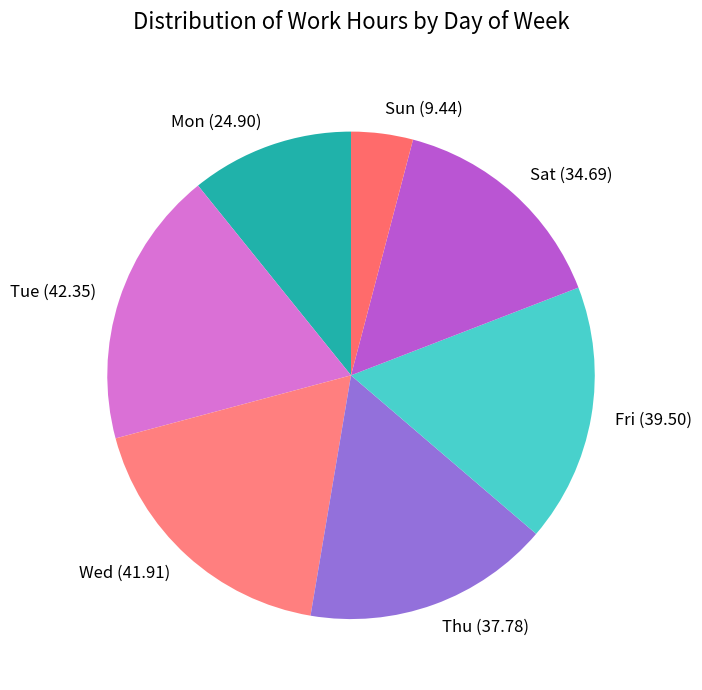

Count the number of slices in the pie.

7